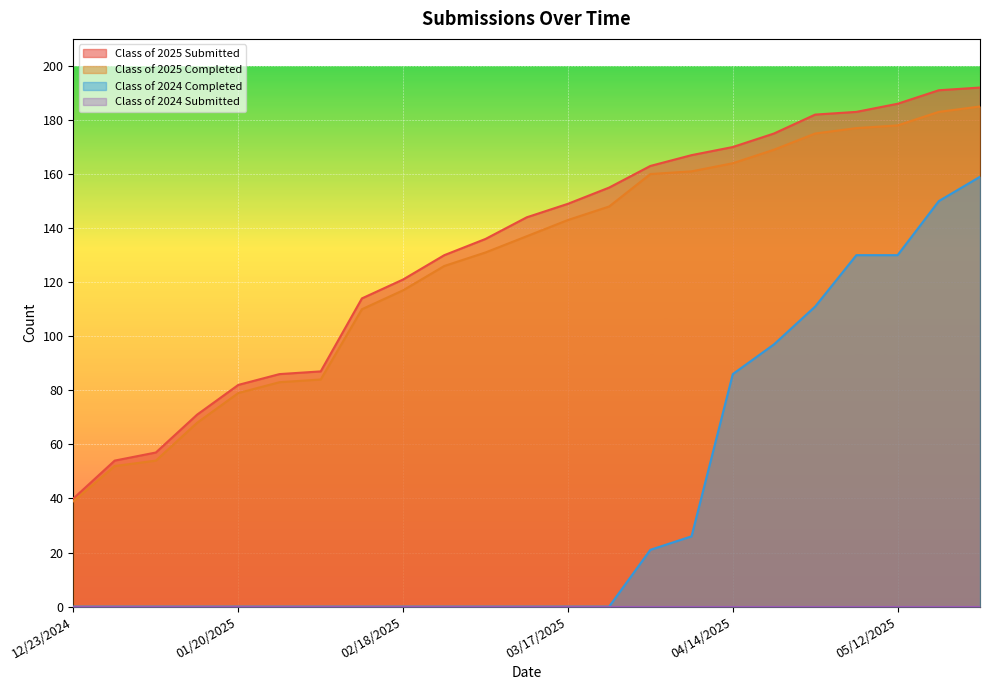

Which category has the highest value across all series?

05/26/2025